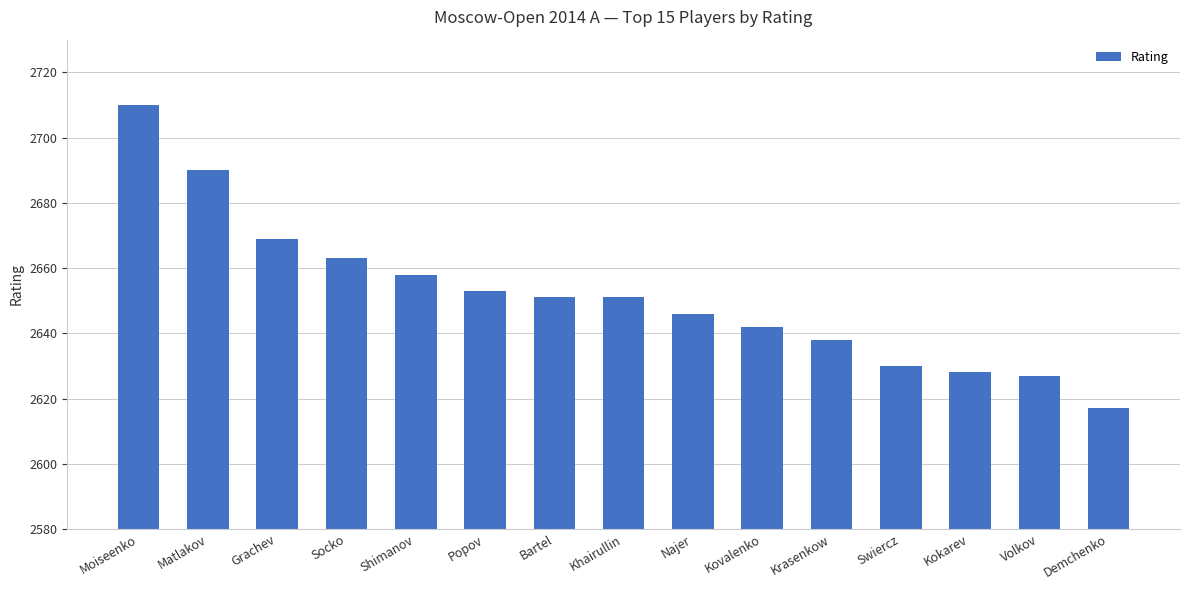

How many data points are less than 2651?

7